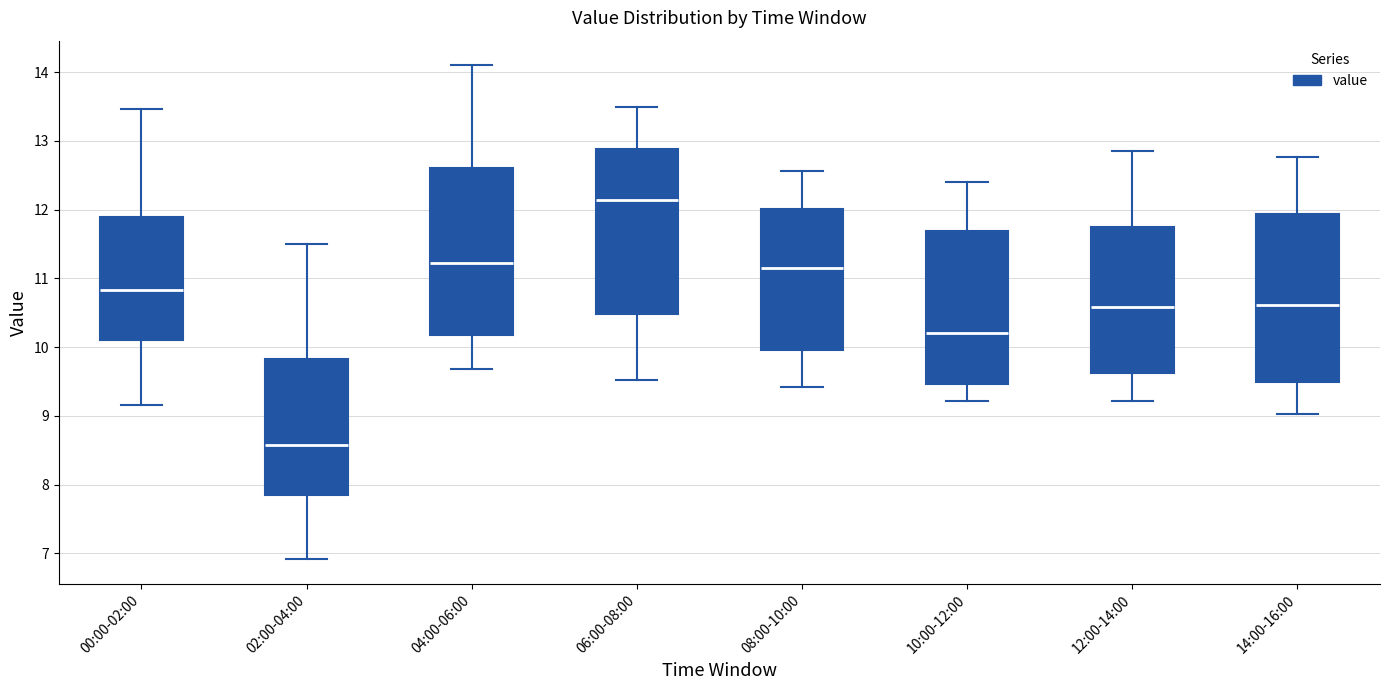

Where does the lower whisker of the box for 08:00-10:00 end on the y-axis? The values are not printed on the chart, so give them approximately, as read against the axis.

9.4